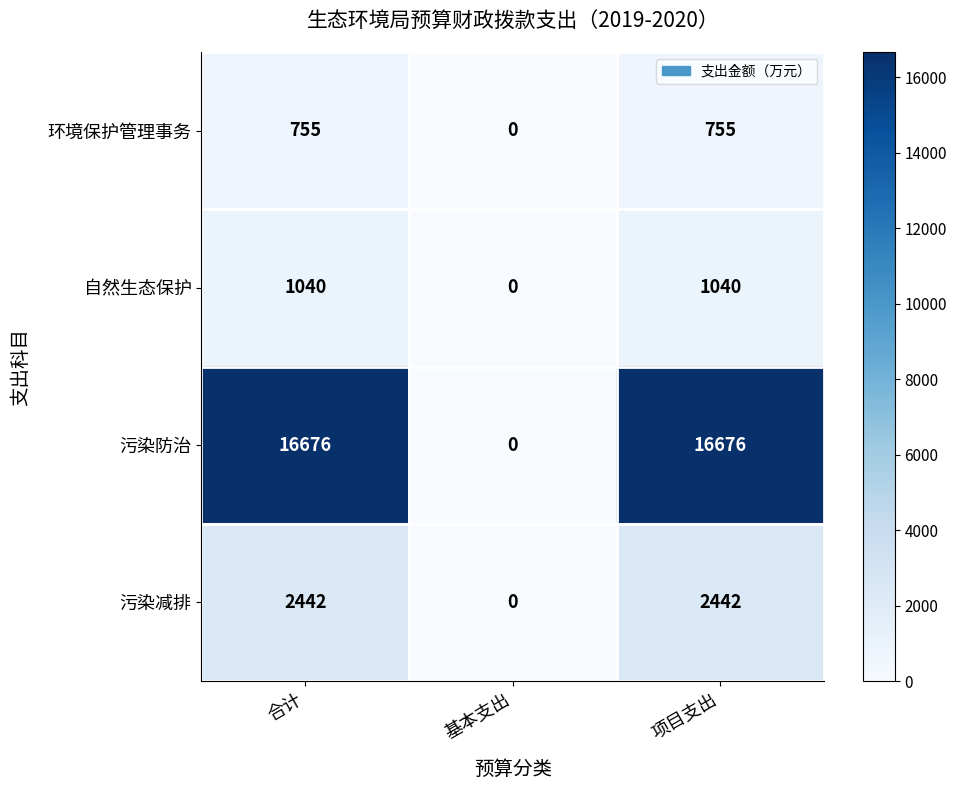

At how many categories does at least one series exceed 10233?

2